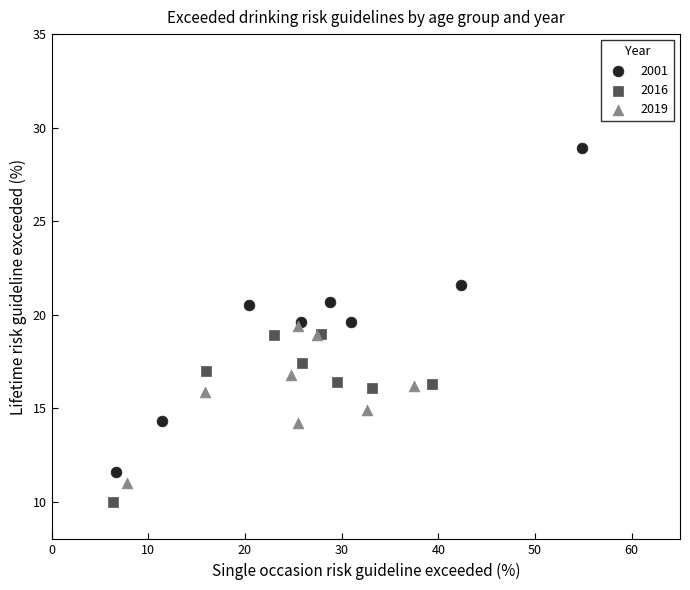

Which series reaches the minimum Y coordinate?

2016